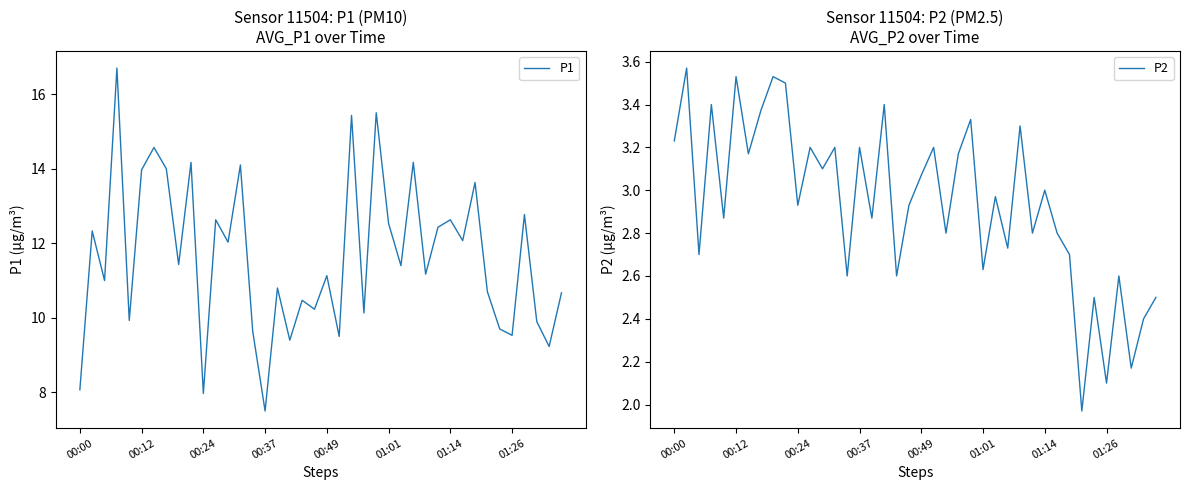

What are all the series names shown in the legend?

P1, P2